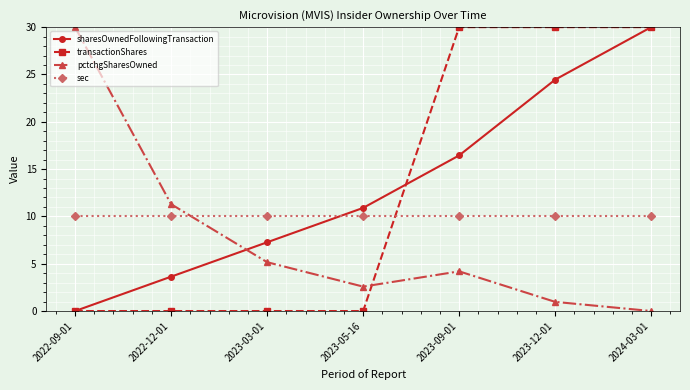

Reading left to right, what are all the values shown in this chart?

sharesOwnedFollowingTransaction: 0.0	3.6	7.3	10.9	16.4	24.5	30.0
transactionShares: 0.0	0.0	0.0	0.0	30.0	30.0	30.0
pctchgSharesOwned: 30.0	11.3	5.2	2.6	4.2	1.0	0.0
sec: 10.0	10.0	10.0	10.0	10.0	10.0	10.0